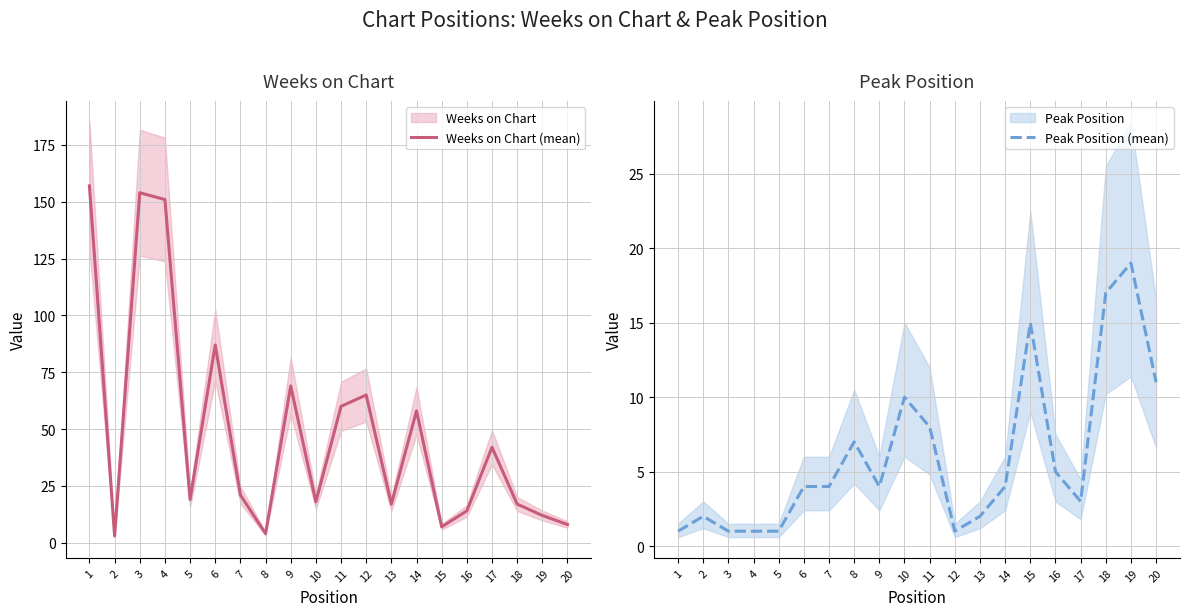

At 20, list the series in order from largest to smallest.

Peak Position (mean), Weeks on Chart (mean)